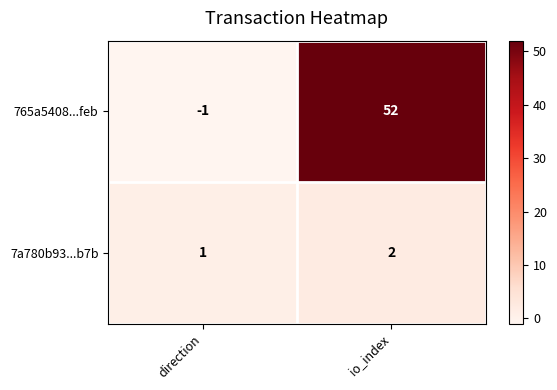

Reading left to right, transcribe all the data shown in this chart.

765a5408...feb: direction=-1	io_index=52
7a780b93...b7b: direction=1	io_index=2